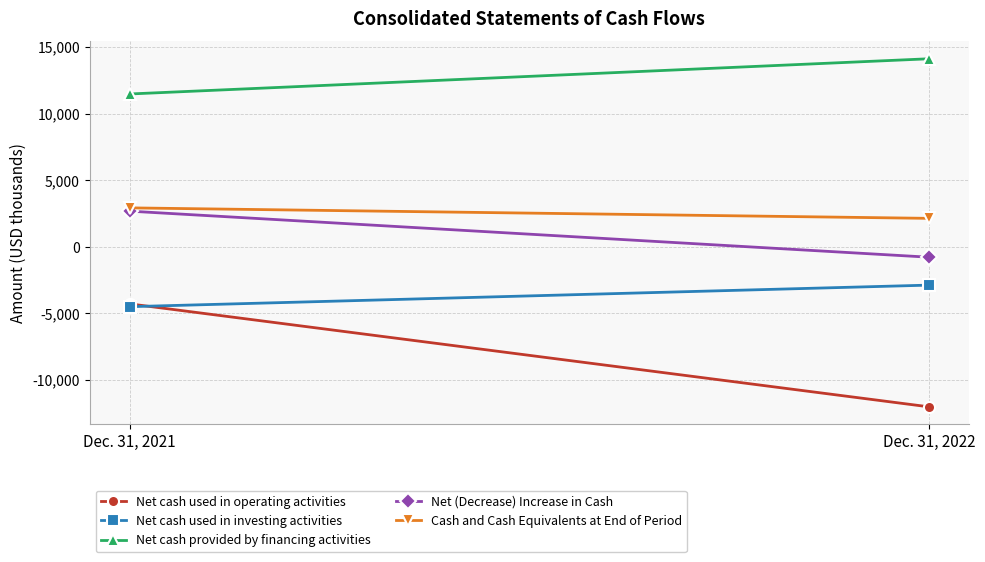

Is the value of Net (Decrease) Increase in Cash at Dec. 31, 2022 greater than the value of Net cash provided by financing activities at Dec. 31, 2021?

No